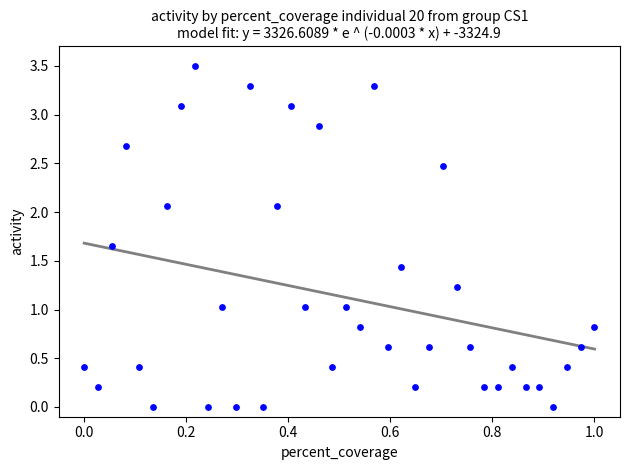

What is the range of X values (max minus min)?

1.0